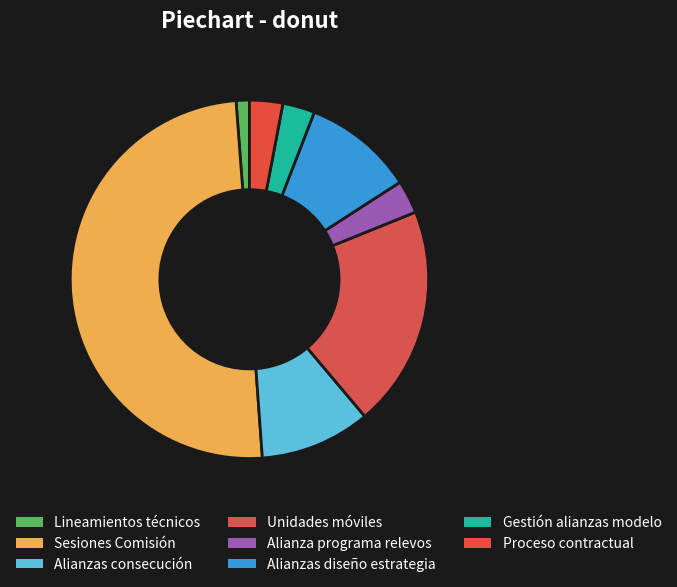

How many segments does this pie chart have?

8